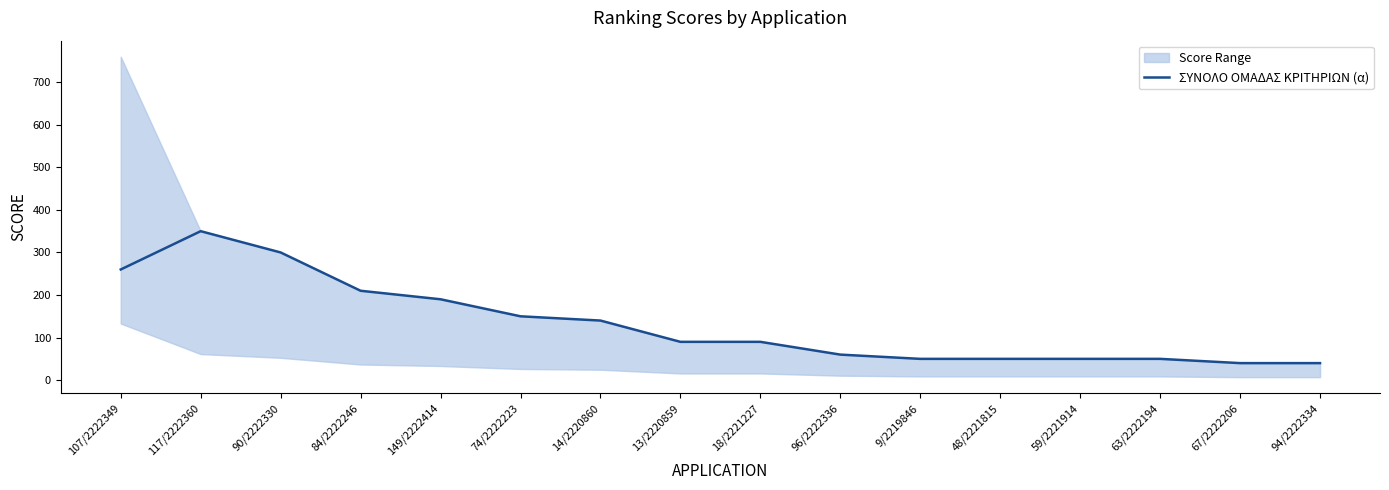

What is the ratio of the value at 84/2222246 to the value at 67/2222206?

5.2